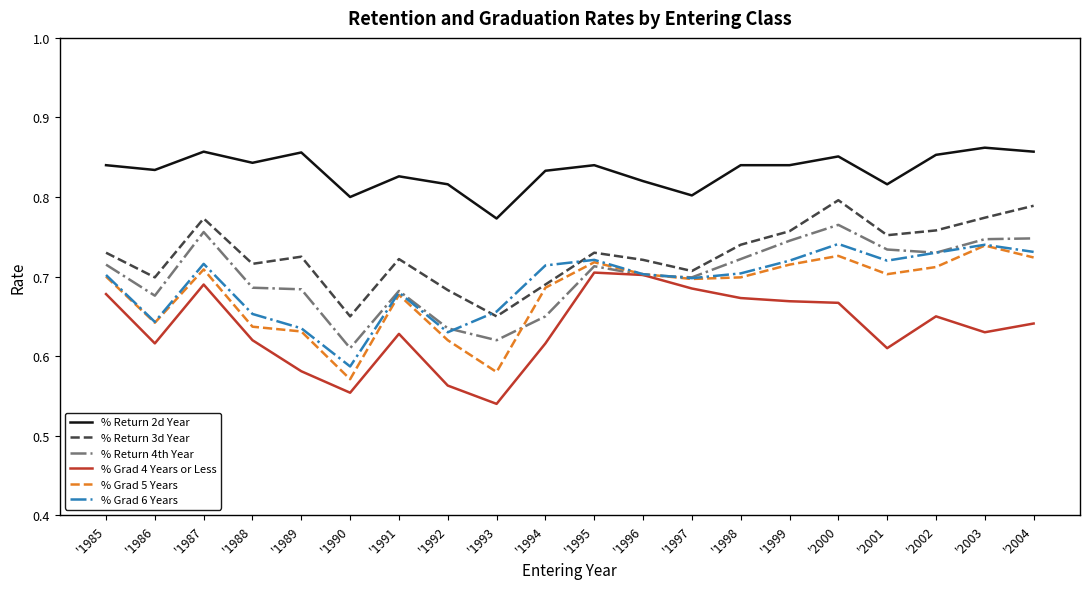

At which label is % Grad 6 Years closest to 0?

'1990